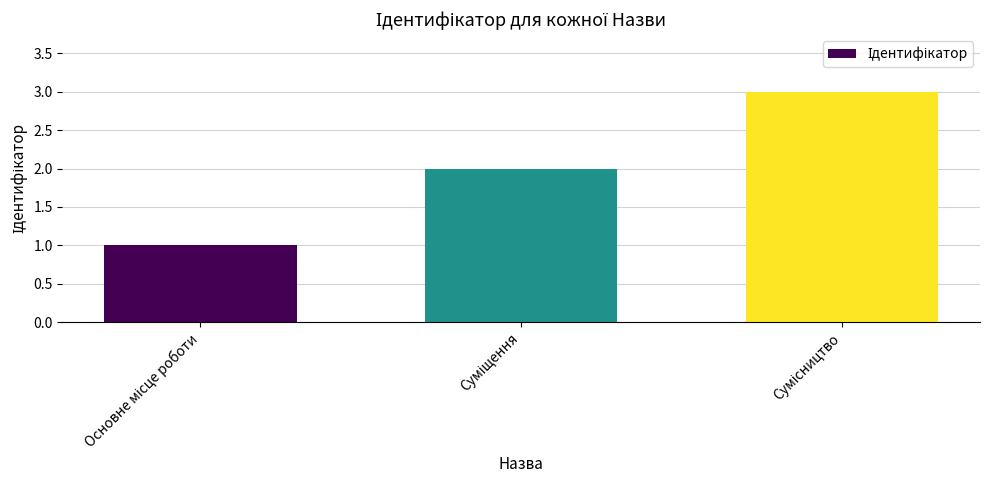

What is the smallest value displayed?

1